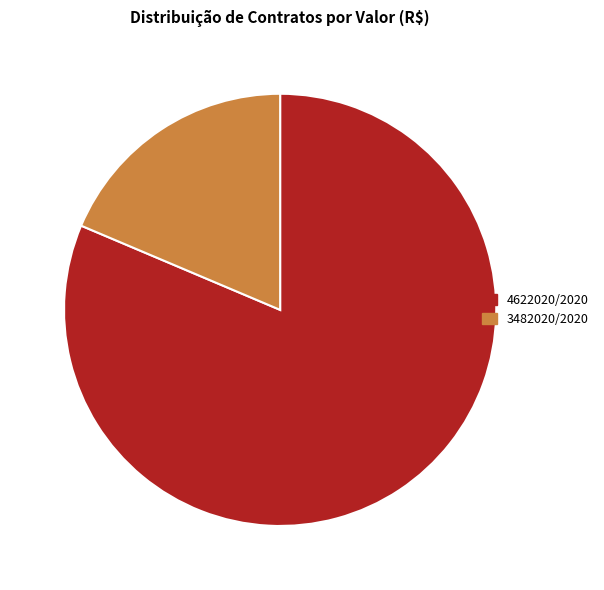

Is there any slice that represents more than half of the pie?

Yes